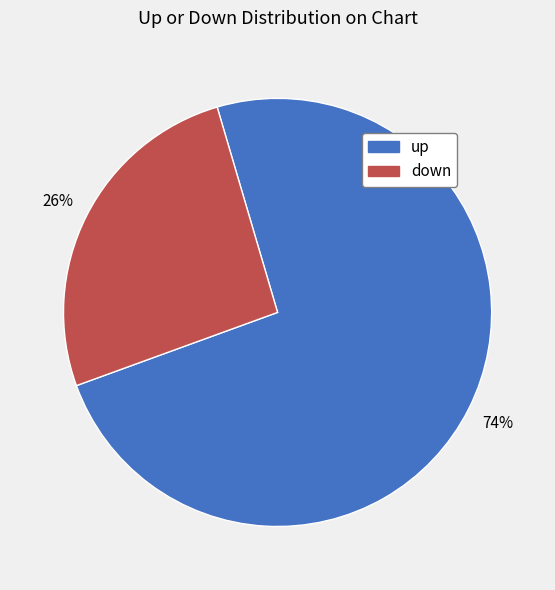

Between up and down, which is larger?

up